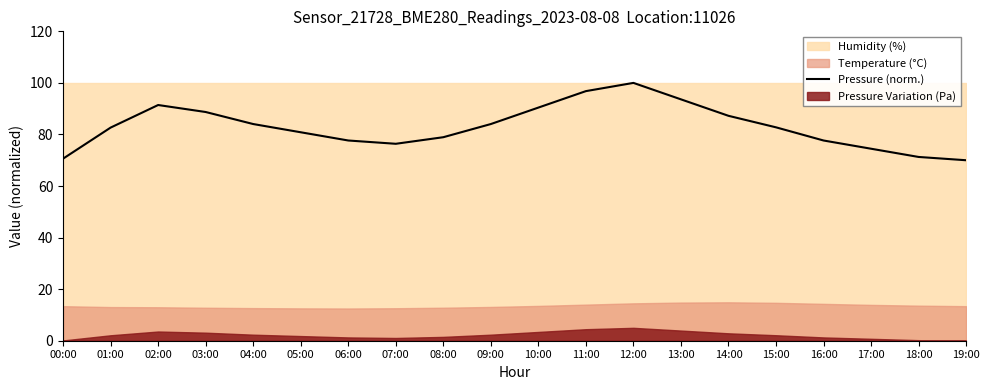

At which label is the value closest to 85?

04:00